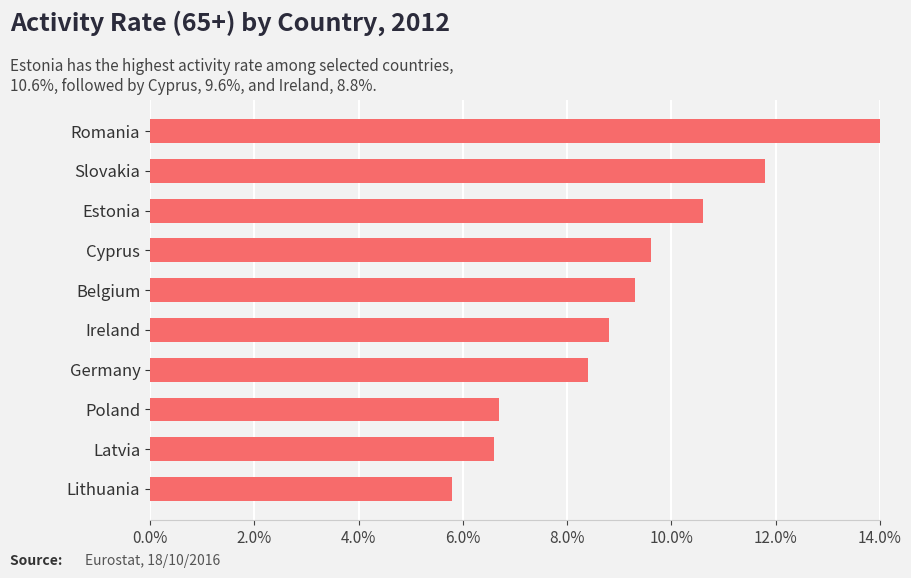

What is the smallest value displayed?

5.8